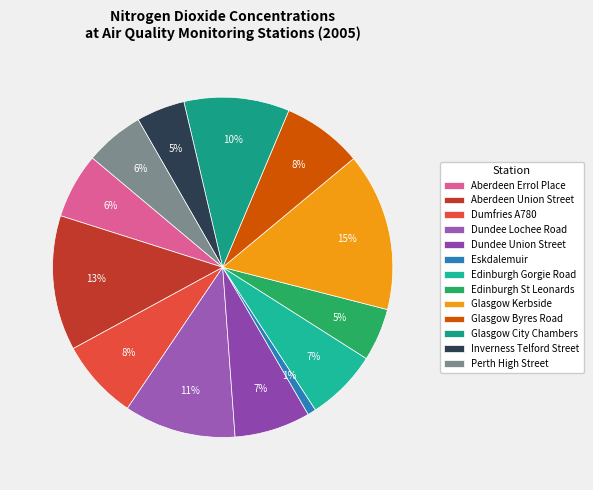

How many segments does this pie chart have?

13